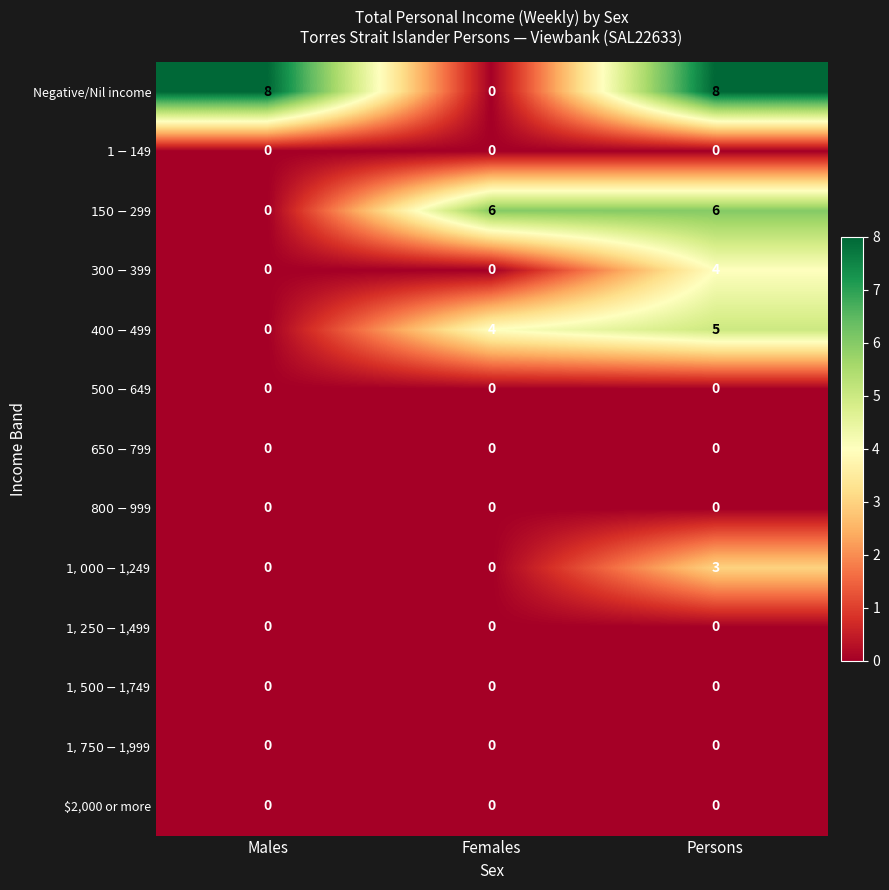

Which series has the largest total across all categories?

Negative/Nil income